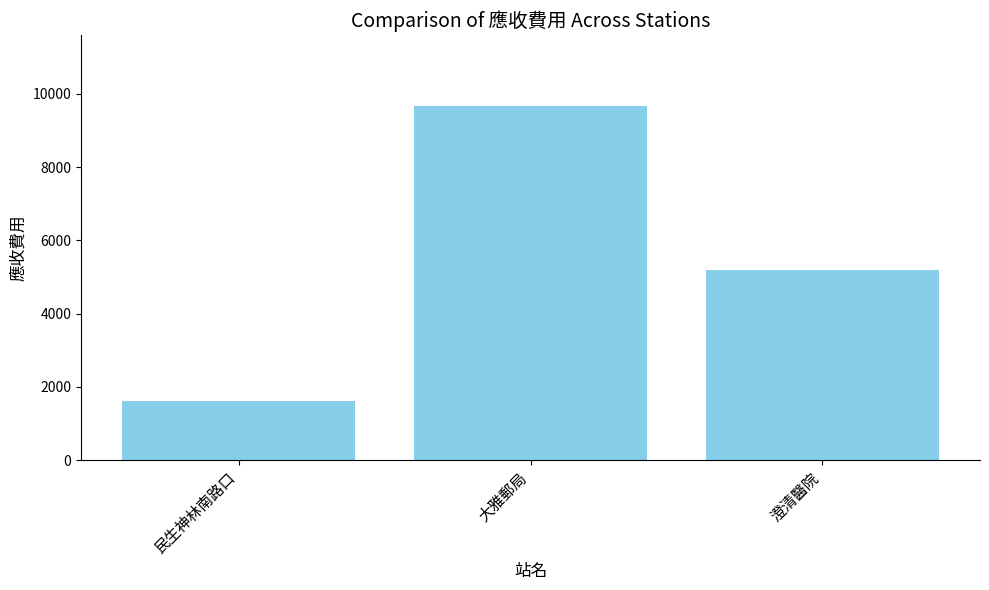

Reading left to right, transcribe all the data shown in this chart.

民生神林南路口=1613	大雅郵局=9678	澄清醫院=5200